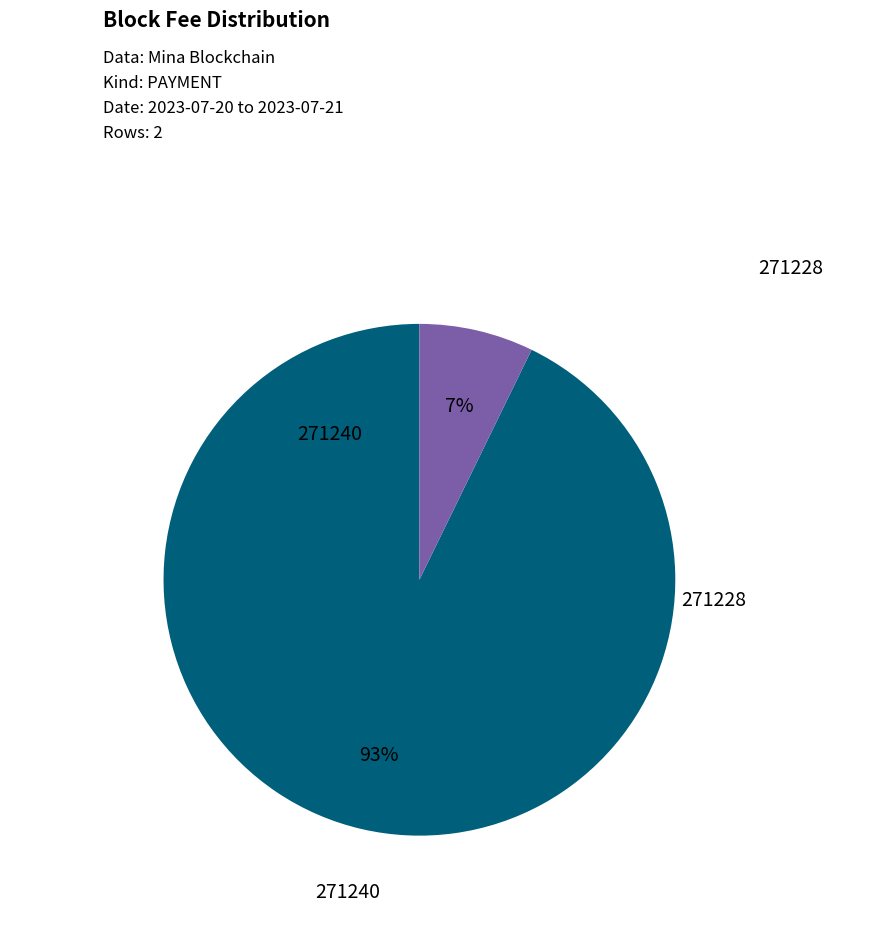

How many slices are in this pie chart?

2